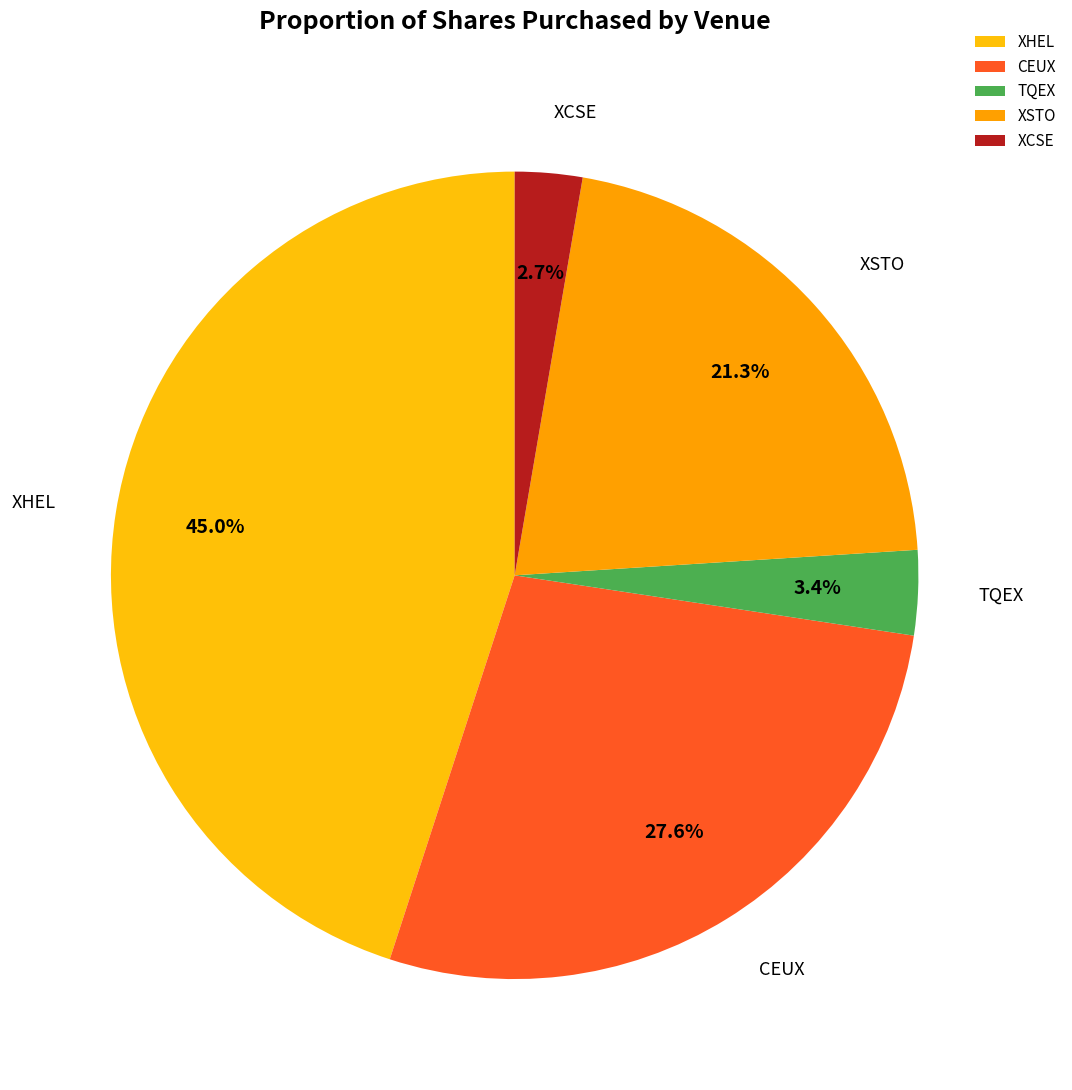

What is the smallest slice in the pie chart?

XCSE